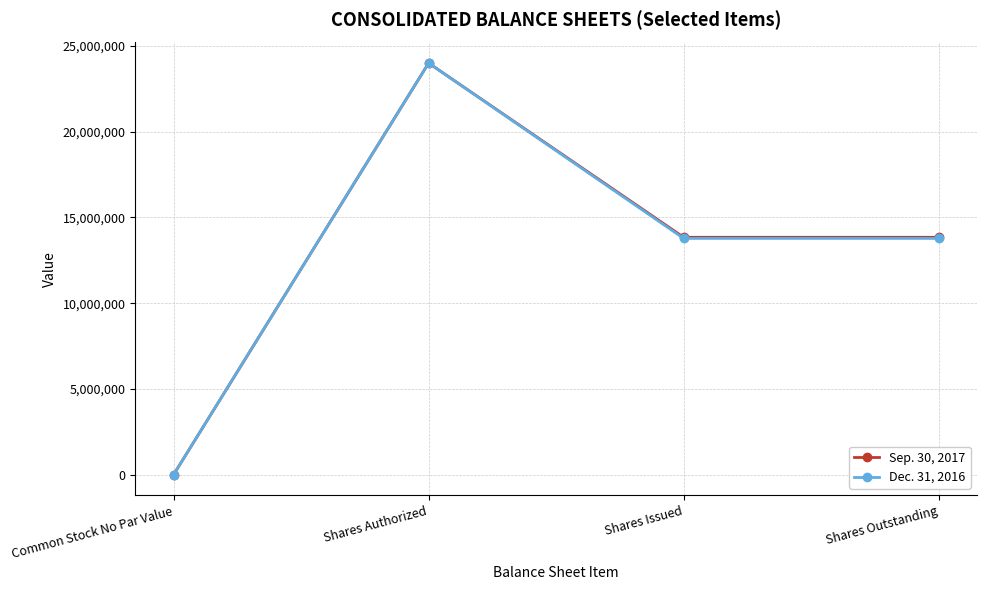

What is the label of the 4th point from the right?

Common Stock No Par Value